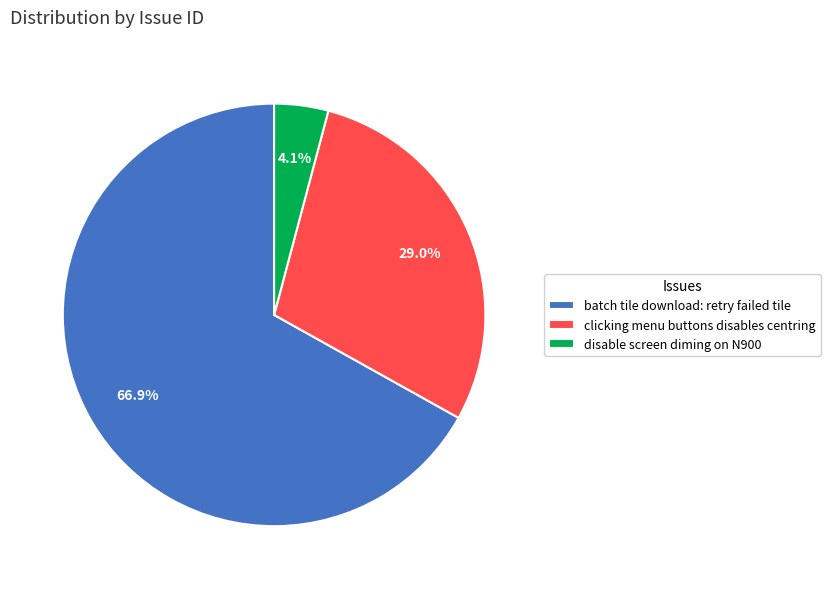

Does clicking menu buttons disables centring represent more than half of the total?

No